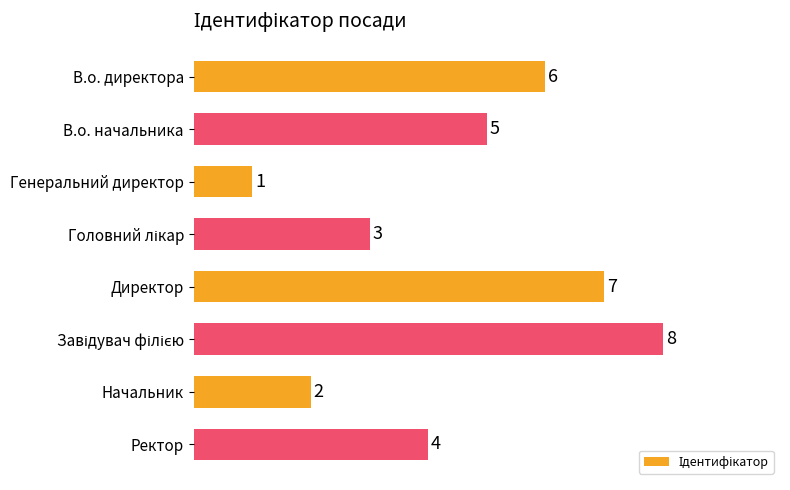

What is the difference between the maximum and minimum values?

7